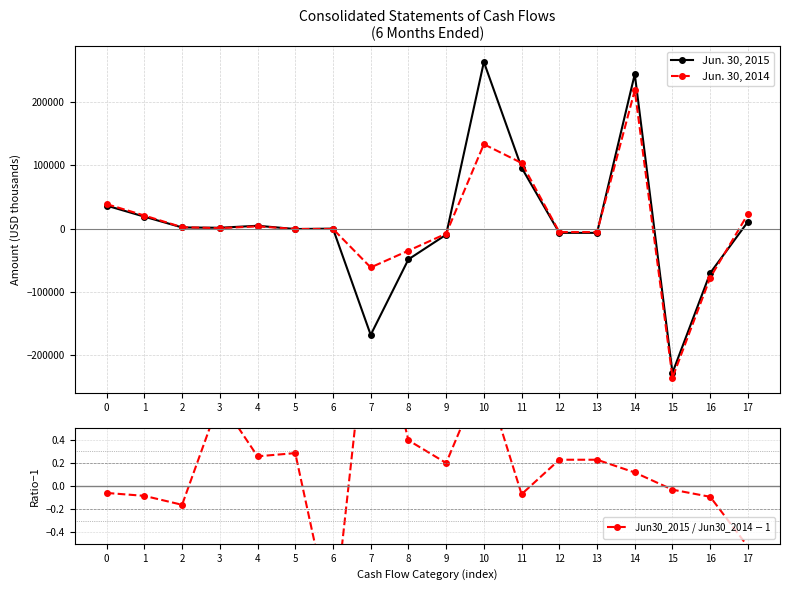

At which category does the chart reach its peak across all series?

10